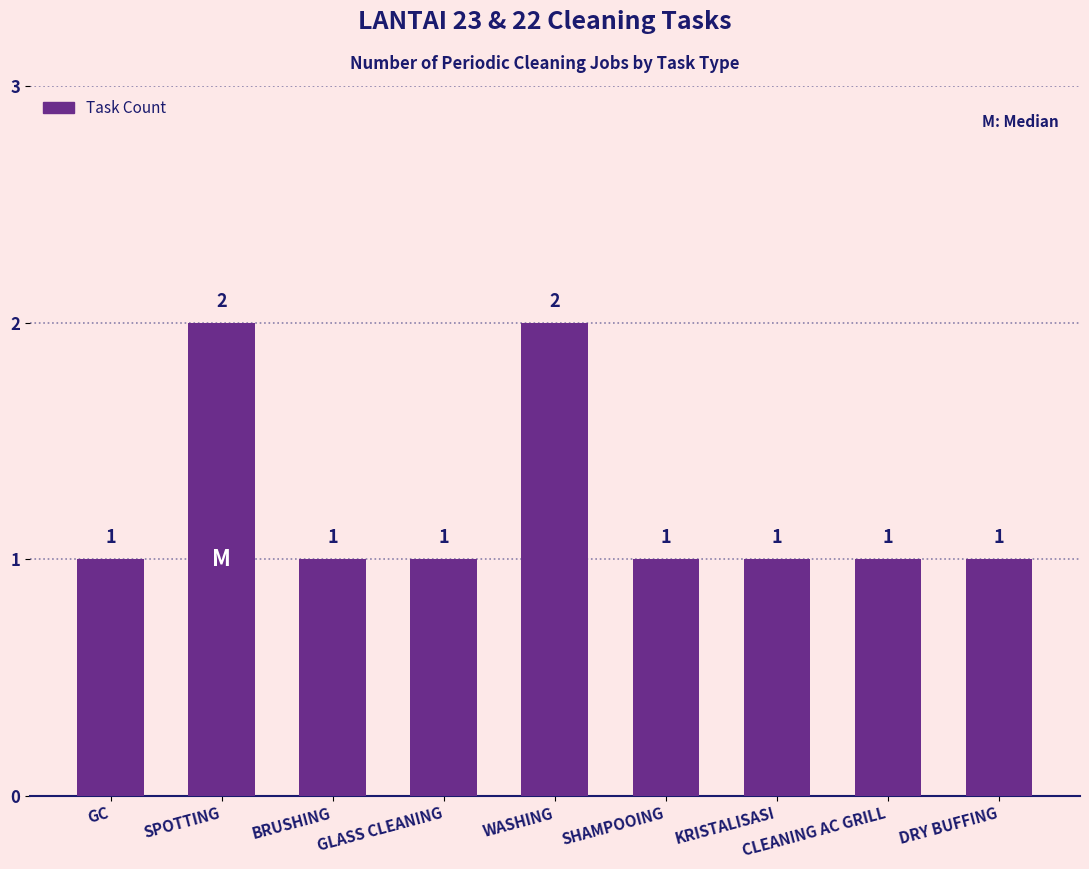

The chart shows a value of 3 at WASHING. True or false?

False